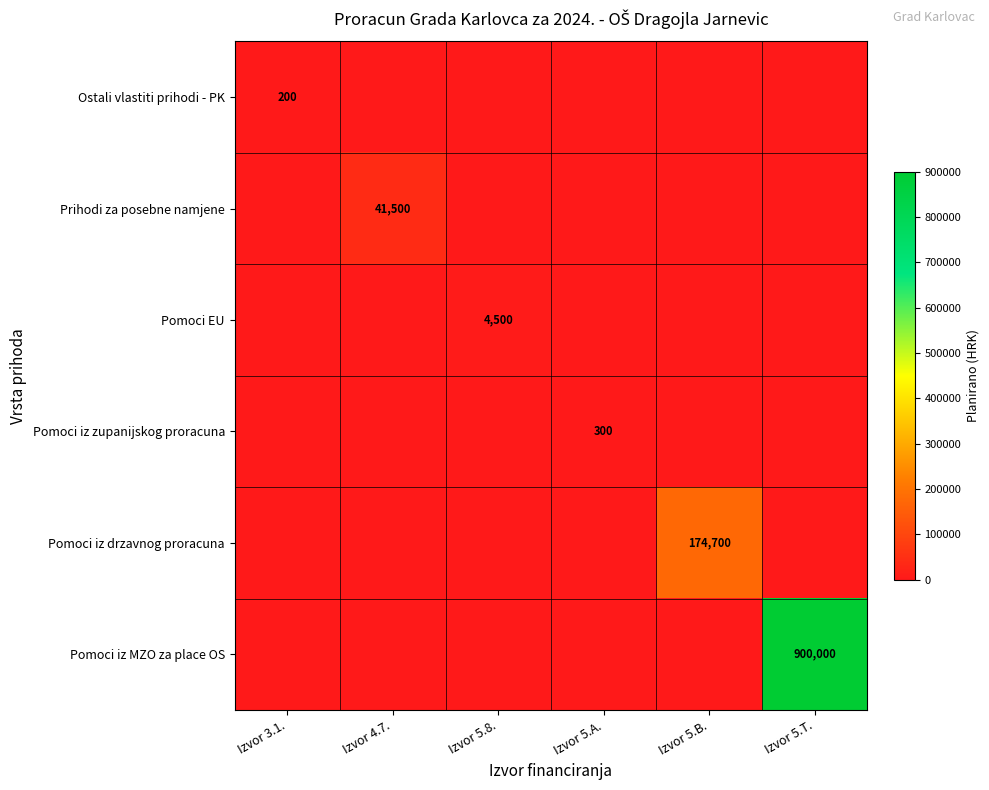

The value of Pomoci EU at Izvor 5.8. is 4500. True or false?

True